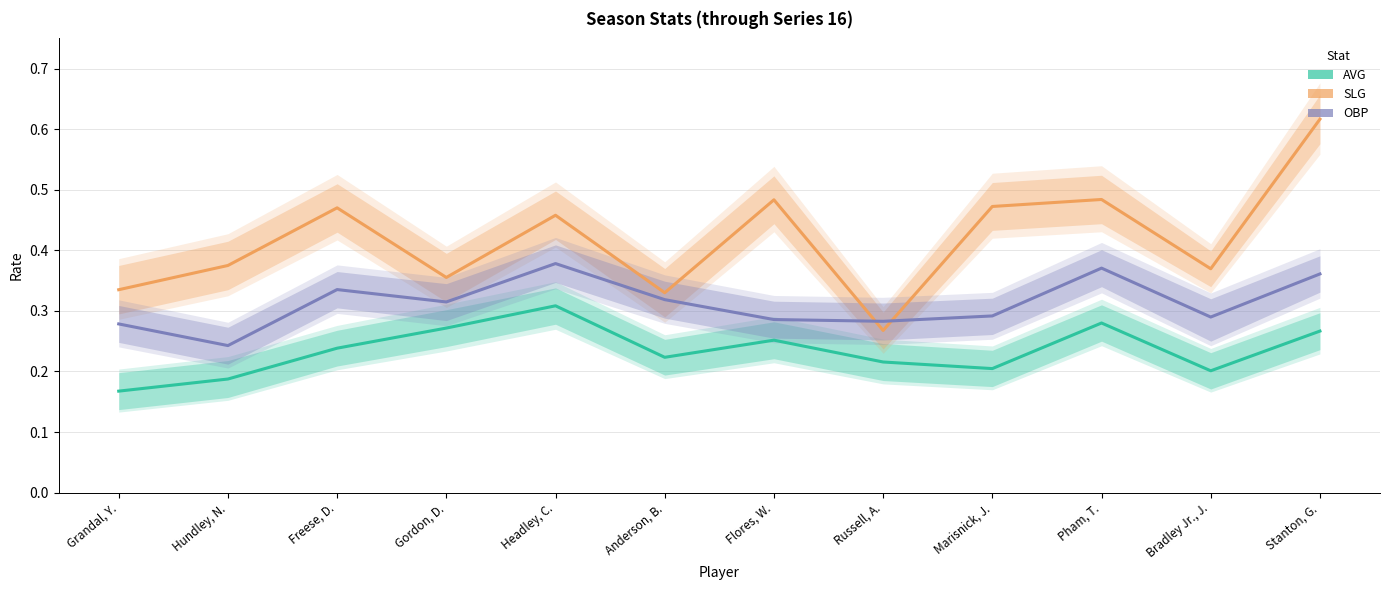

Which category has the lowest value across all series?

Grandal, Y.